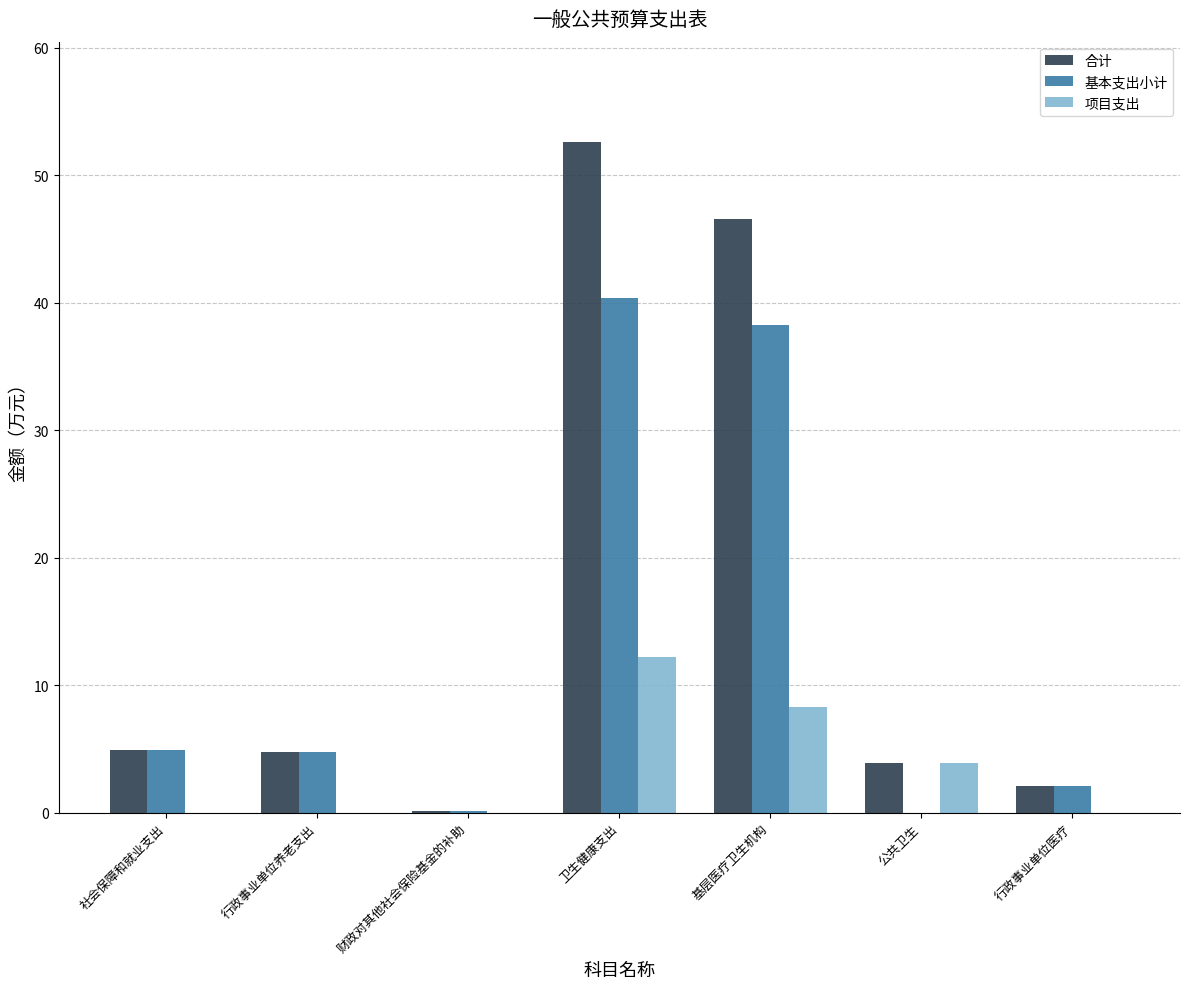

True or false: 基本支出小计 has a value of 1.7 at 行政事业单位养老支出.

False